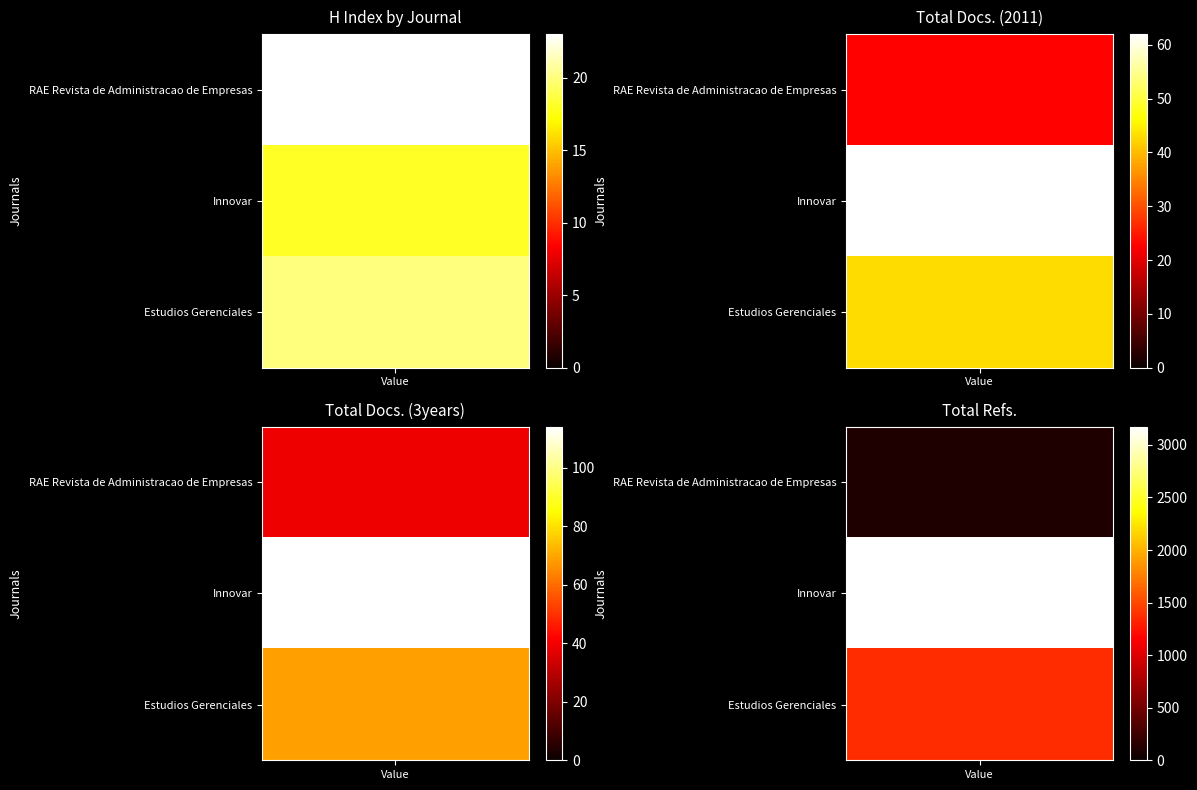

What is the difference between the RAE Revista de Administracao de Empresas values at Rank 2 and Rank 3?

42